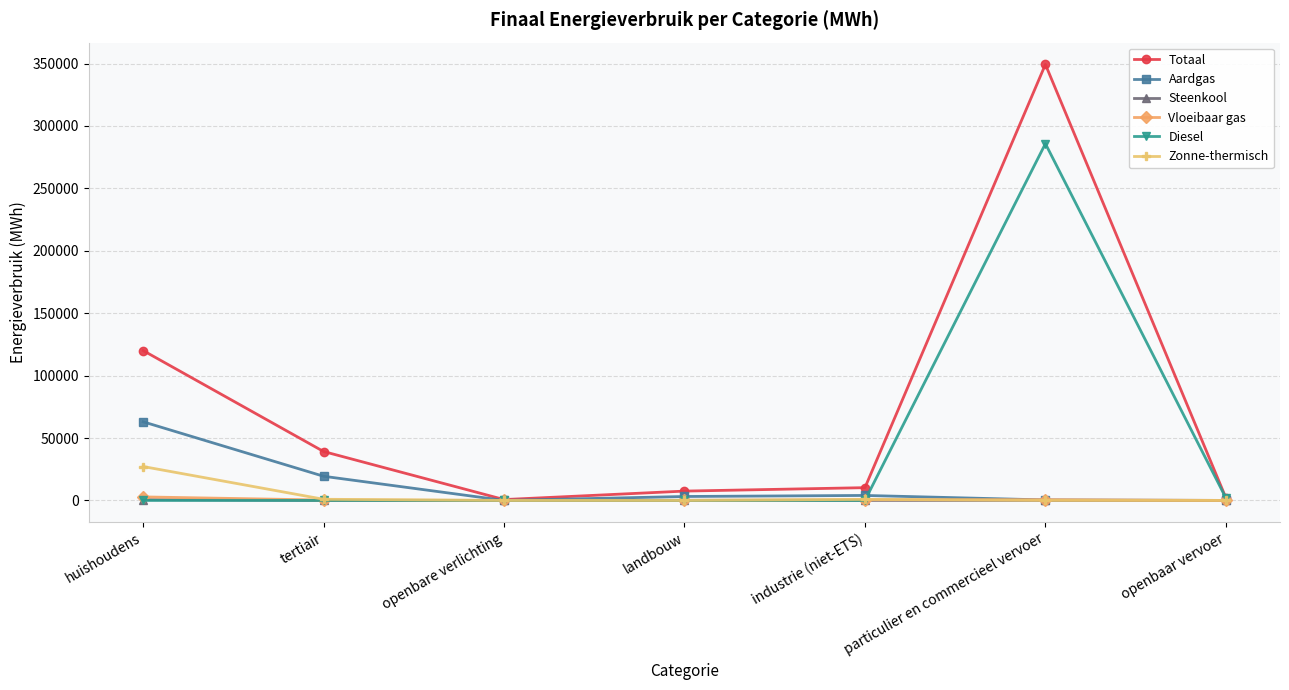

How many distinct data groups are displayed?

6